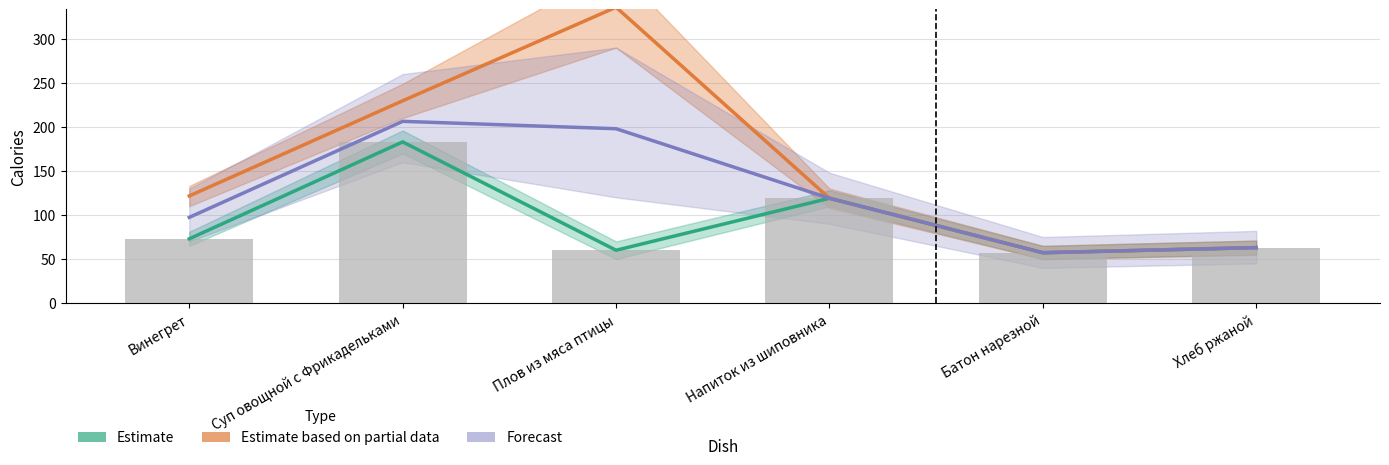

What is the value of the Estimate based on partial data bar at the 3rd from the left?

335.9